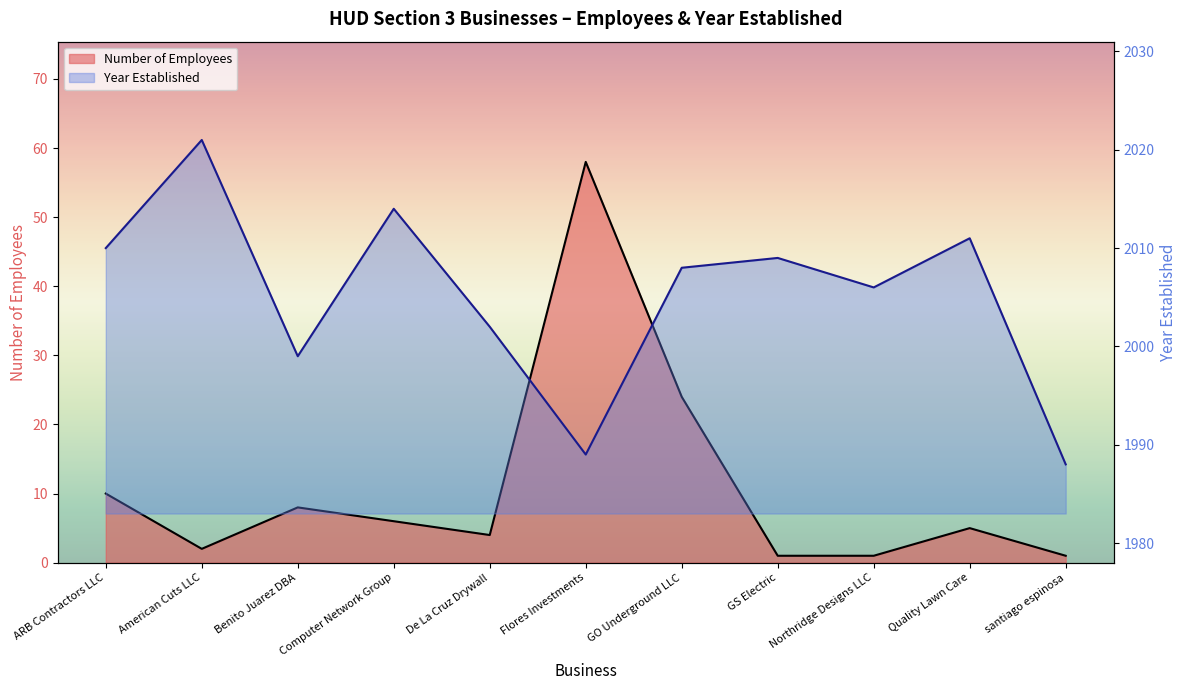

Is the value of Year Established at GO Underground LLC greater than the value of Number of Employees at Benito Juarez DBA?

Yes